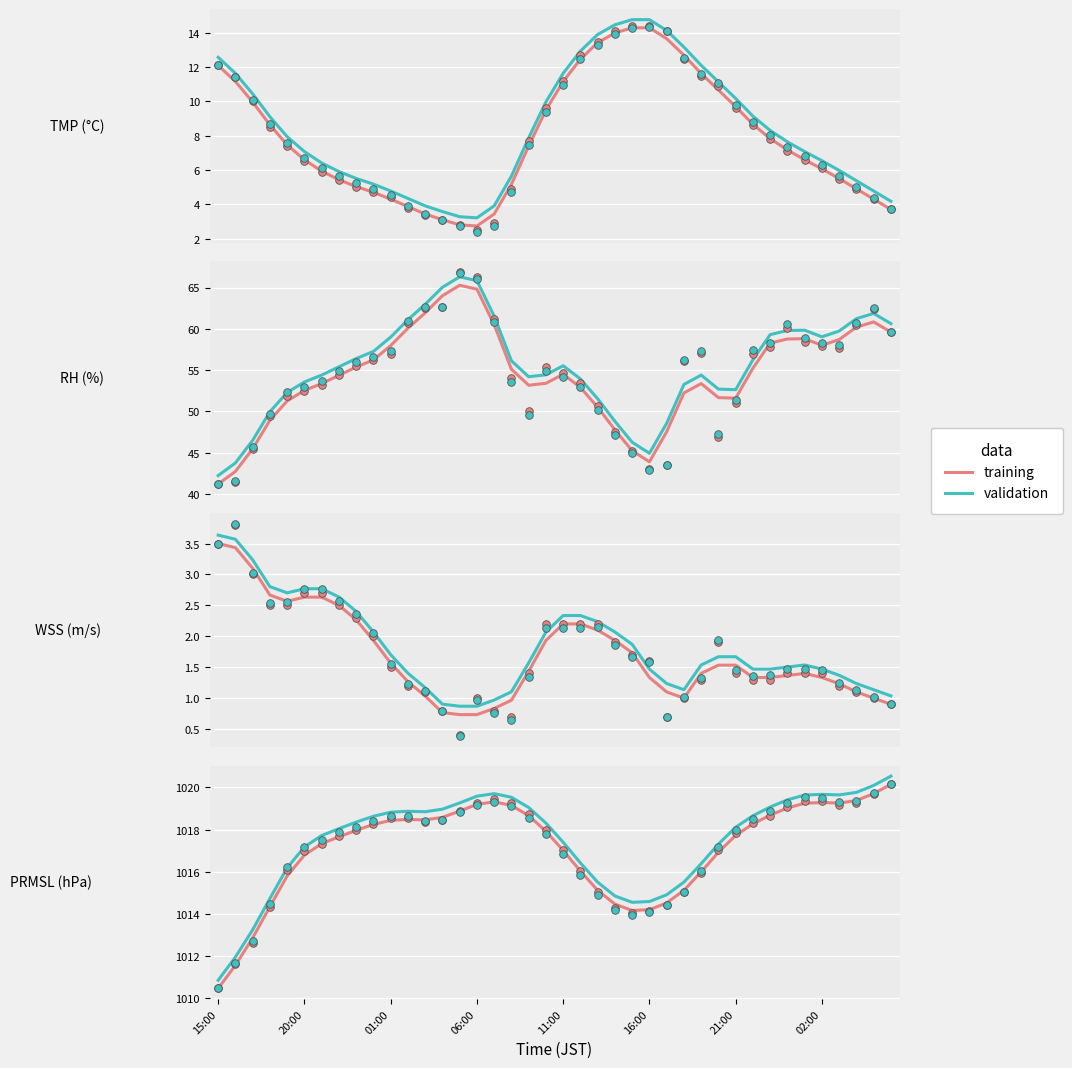

At how many categories does at least one series exceed 1013?

38